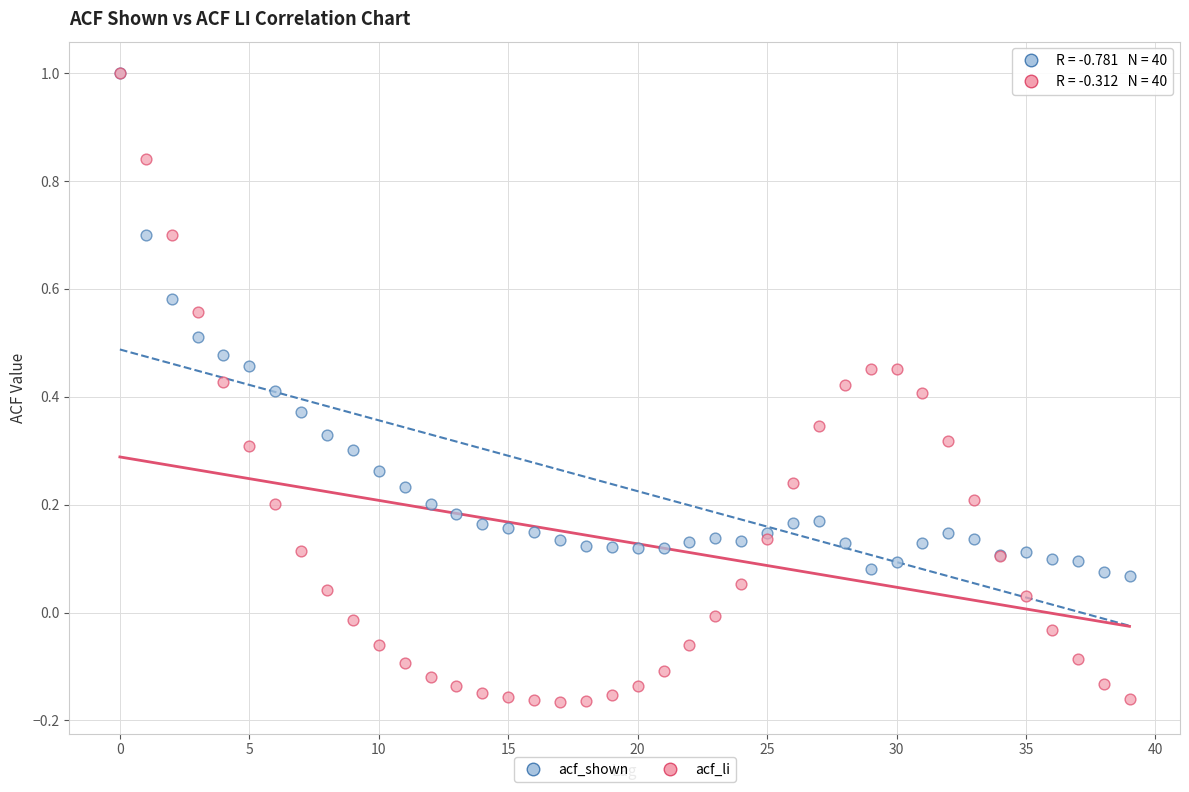

Which series reaches the minimum Y coordinate?

acf_li